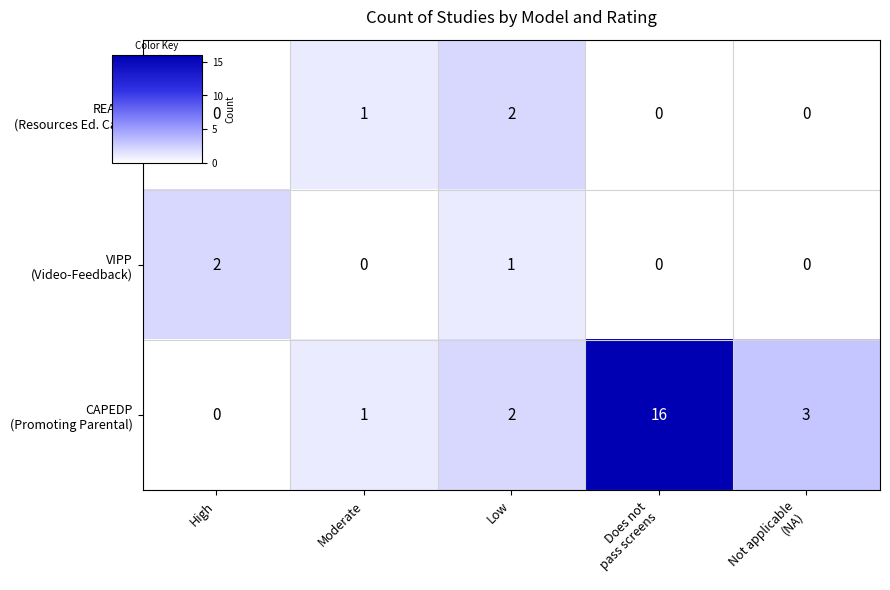

What is the greatest value displayed?

16